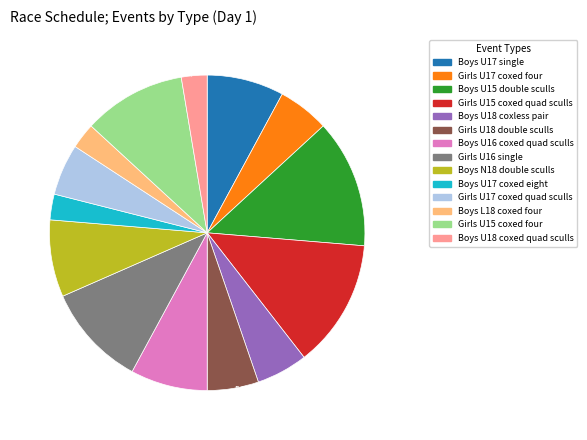

Is there any slice that represents more than half of the pie?

No